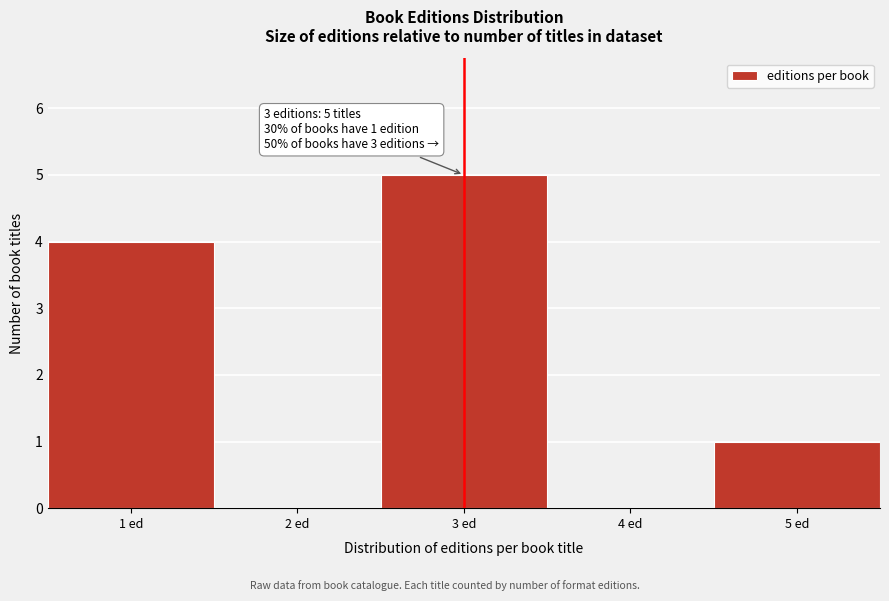

Reading right to left, extract all data points from this chart.

5 ed=1	4 ed=0	3 ed=5	2 ed=0	1 ed=4